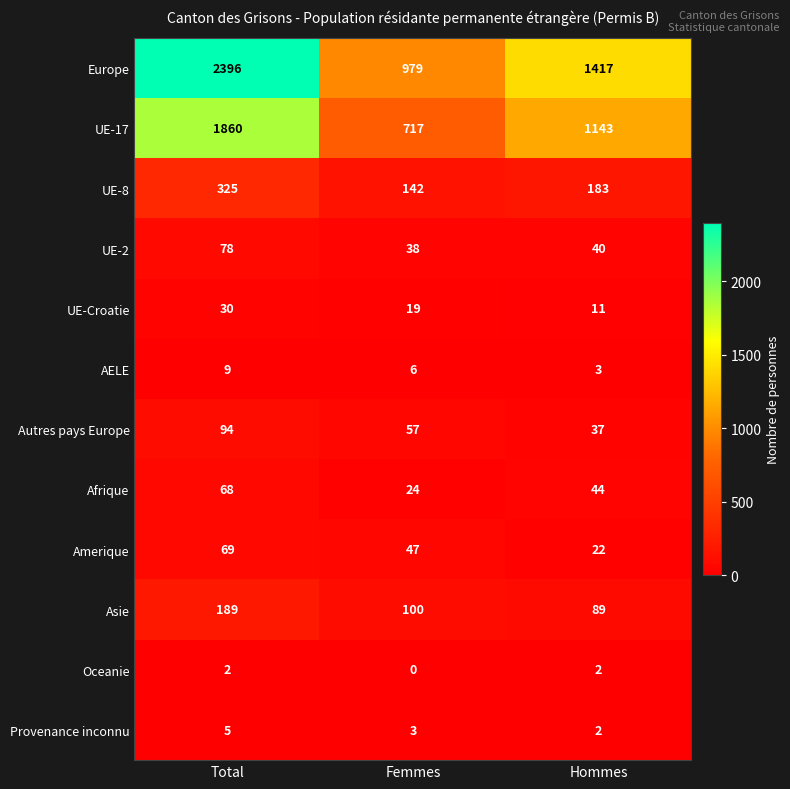

Which category has the lowest value in the Provenance inconnu series?

Hommes